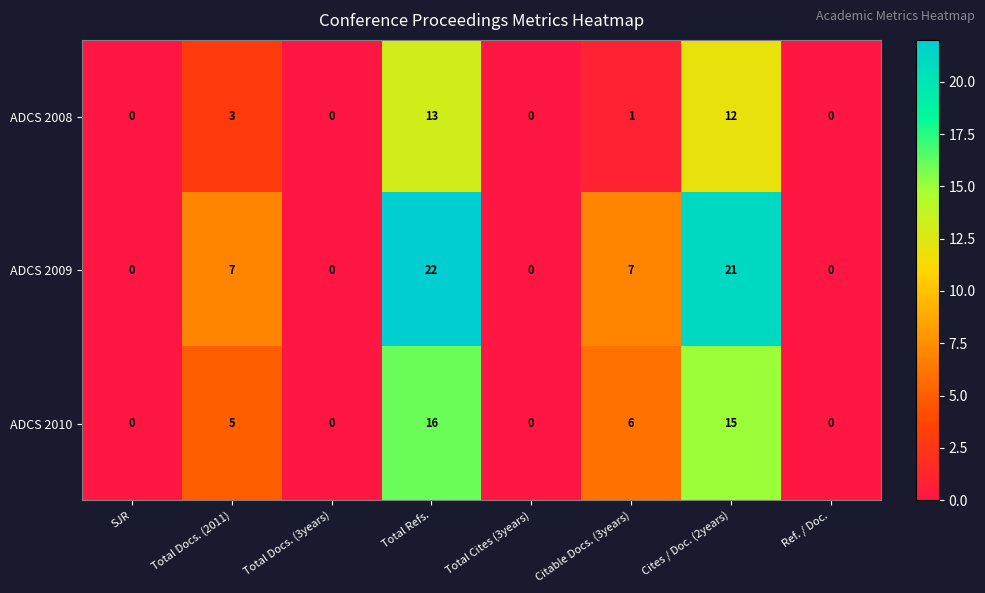

Which series has the largest total across all categories?

ADCS 2009